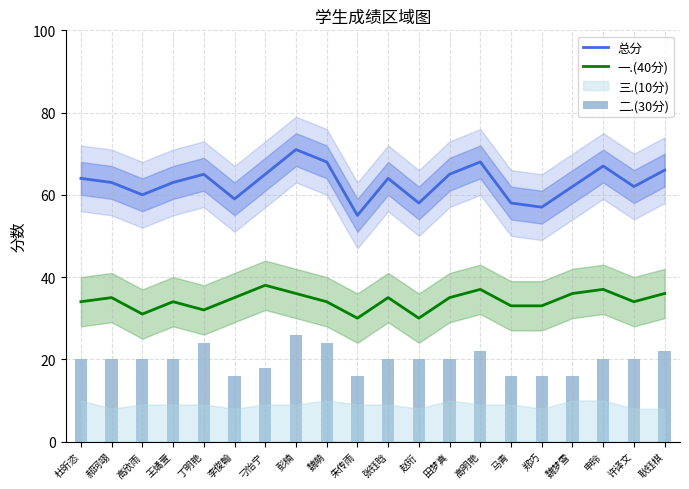

List the labels in order of 二.(30分) value, smallest first.

李俊翰, 朱传雨, 马青, 郑巧, 魏梦雪, 刁怡宁, 杜昕恣, 郝珂翊, 高欣雨, 王燏萱, 张钰晗, 赵珩, 田梦真, 申玲, 许译文, 高明艳, 耿钰棋, 丁明艳, 魏萌, 彭楠